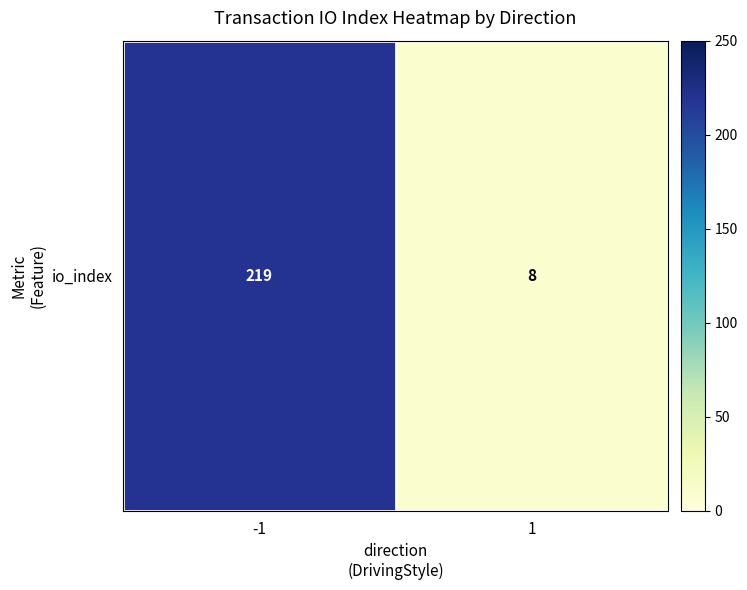

What is the difference between the maximum and minimum values?

211